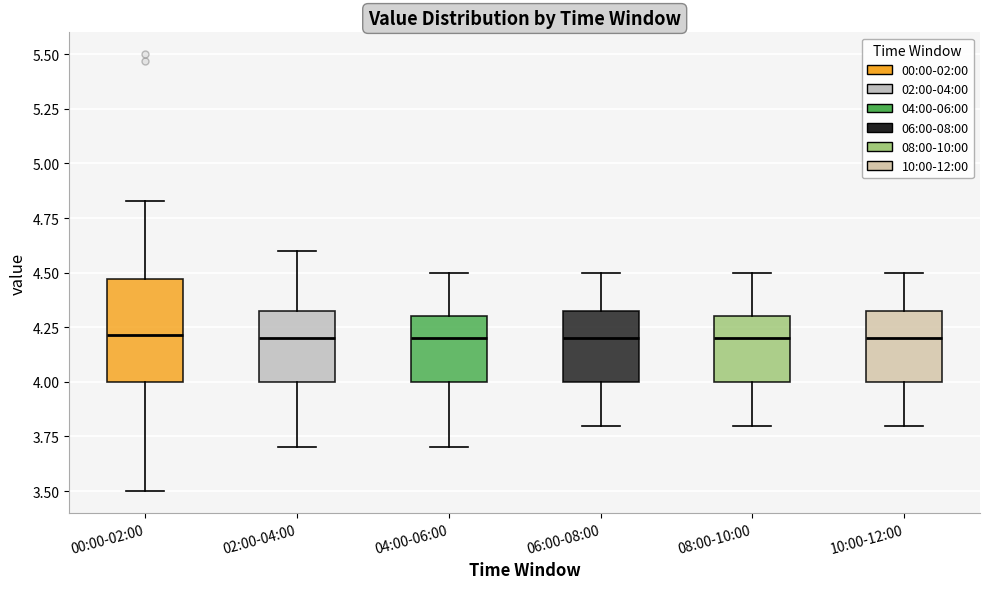

Reading left to right, read every box against the y-axis: the position of its median line, the range the box covers, and the ends of its whiskers. The values are not printed on the chart, so give them approximately, as read against the axis.

00:00-02:00: median 4.20, box 4.00 to 4.45, whiskers 3.50 to 4.85
02:00-04:00: median 4.20, box 4.00 to 4.35, whiskers 3.70 to 4.60
04:00-06:00: median 4.20, box 4.00 to 4.30, whiskers 3.70 to 4.50
06:00-08:00: median 4.20, box 4.00 to 4.35, whiskers 3.80 to 4.50
08:00-10:00: median 4.20, box 4.00 to 4.30, whiskers 3.80 to 4.50
10:00-12:00: median 4.20, box 4.00 to 4.35, whiskers 3.80 to 4.50